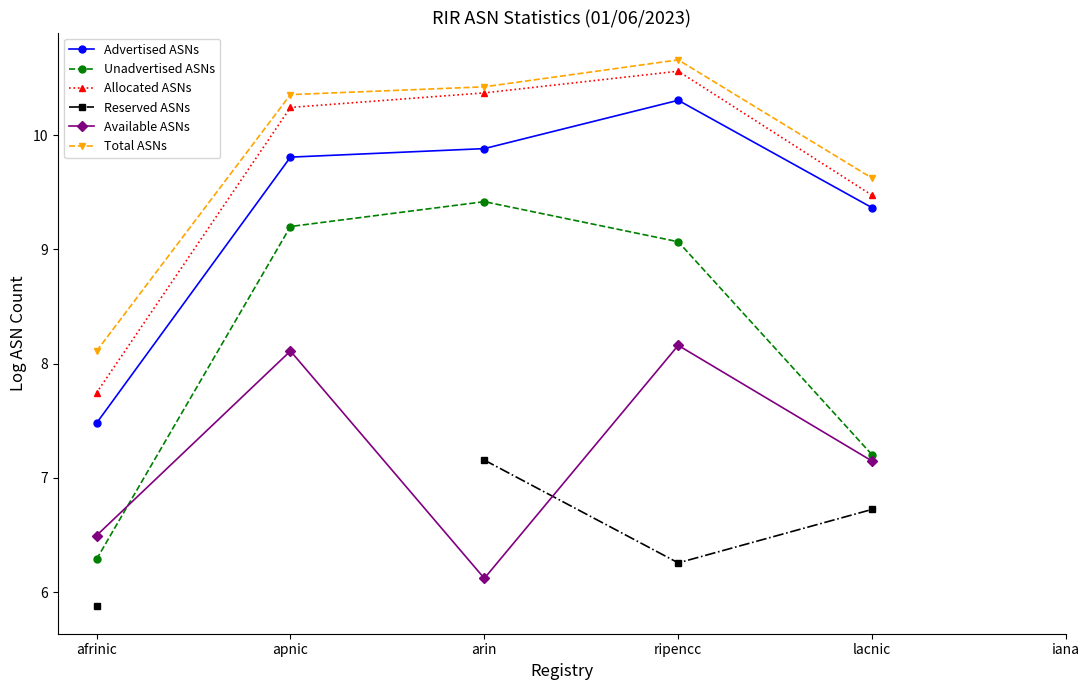

Where is Reserved ASNs nearest to the value 6?

afrinic